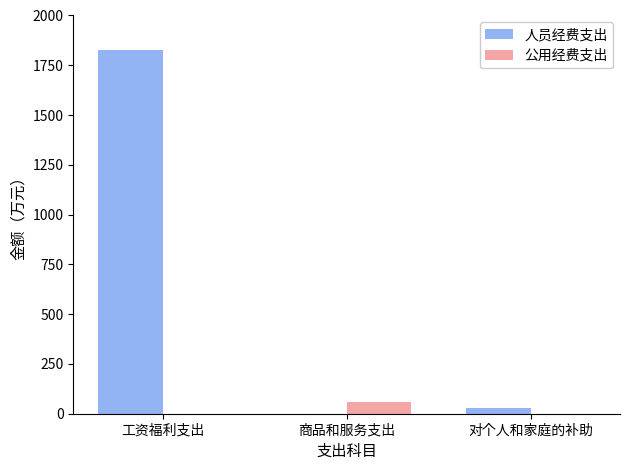

At which label is 人员经费支出 closest to 914?

对个人和家庭的补助